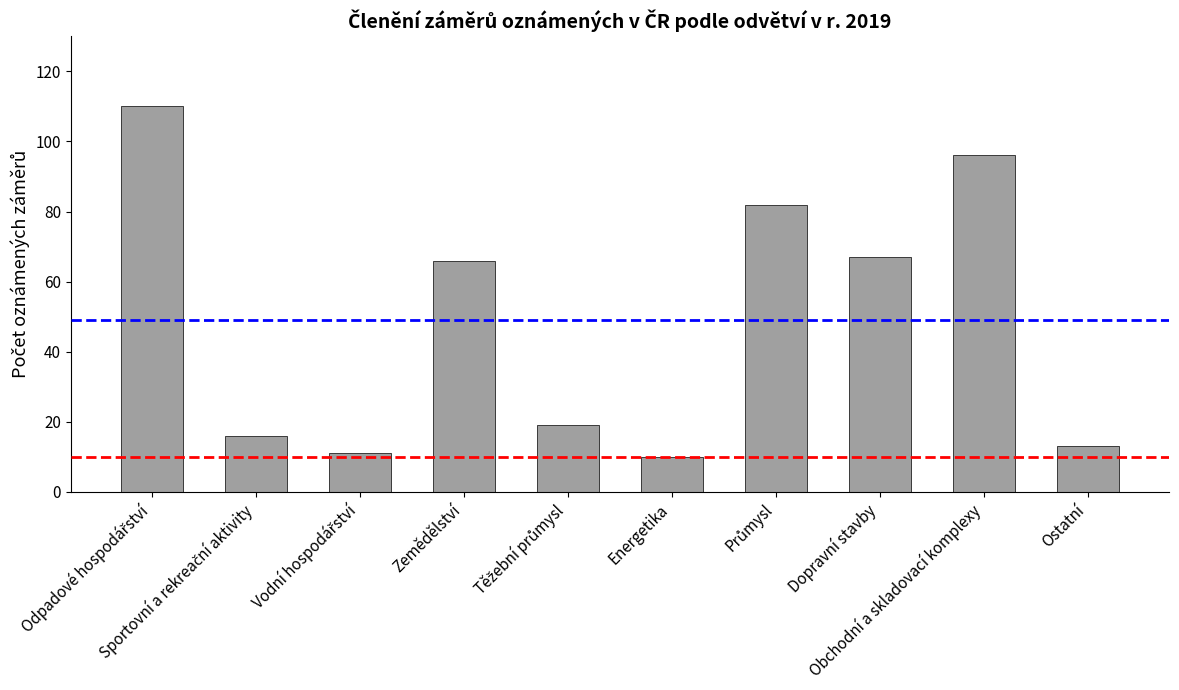

Are the bars grouped side by side (vs. stacked)?

No